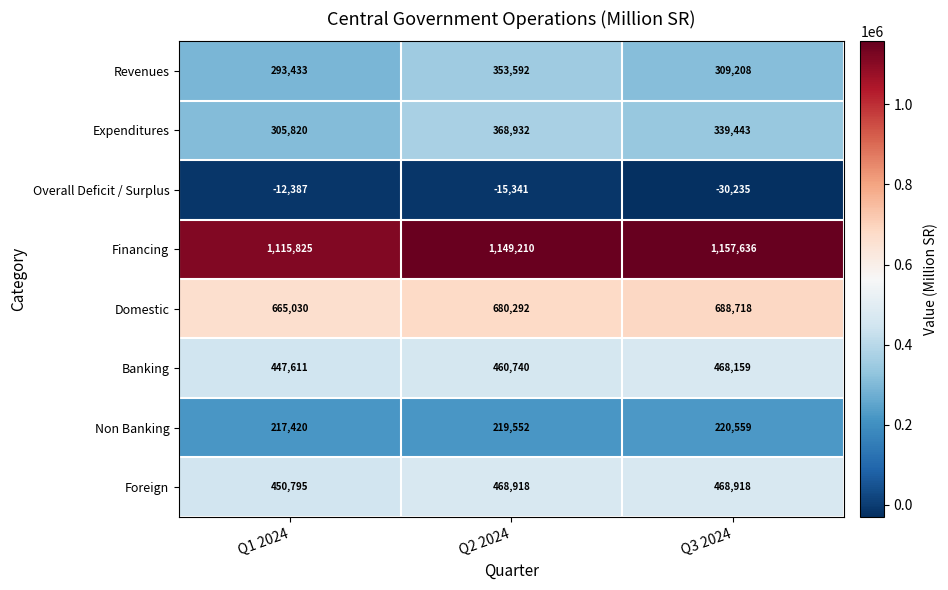

What is the total value across all series at Q3 2024?

3622406